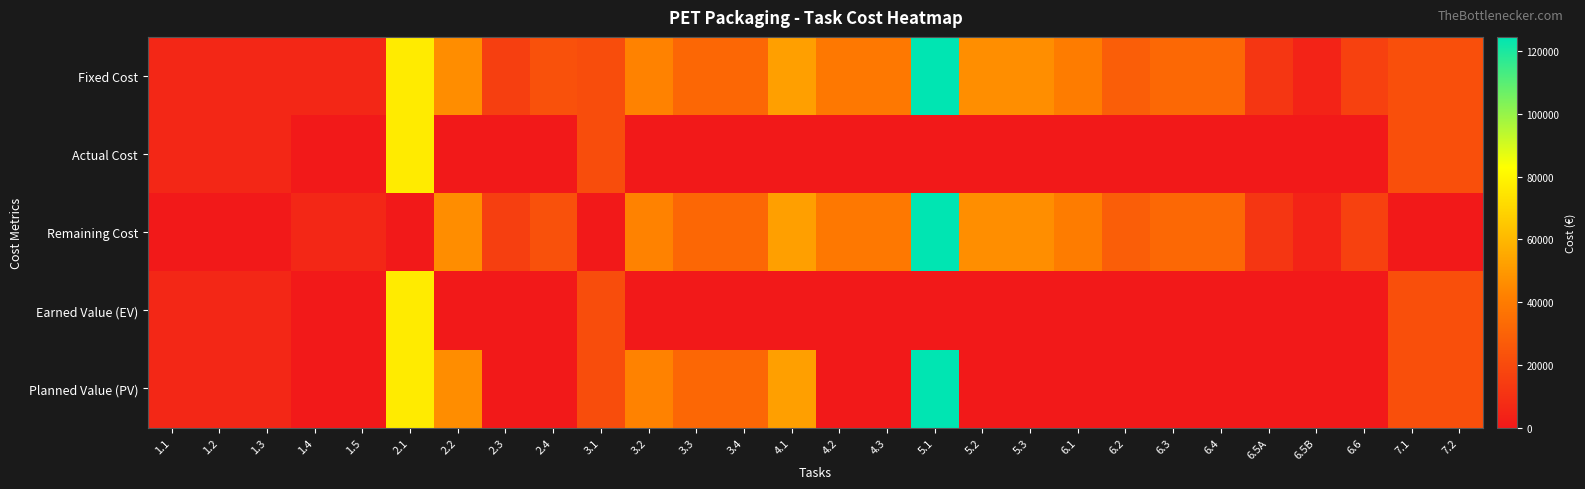

At which category does the chart reach its minimum across all series?

1.4